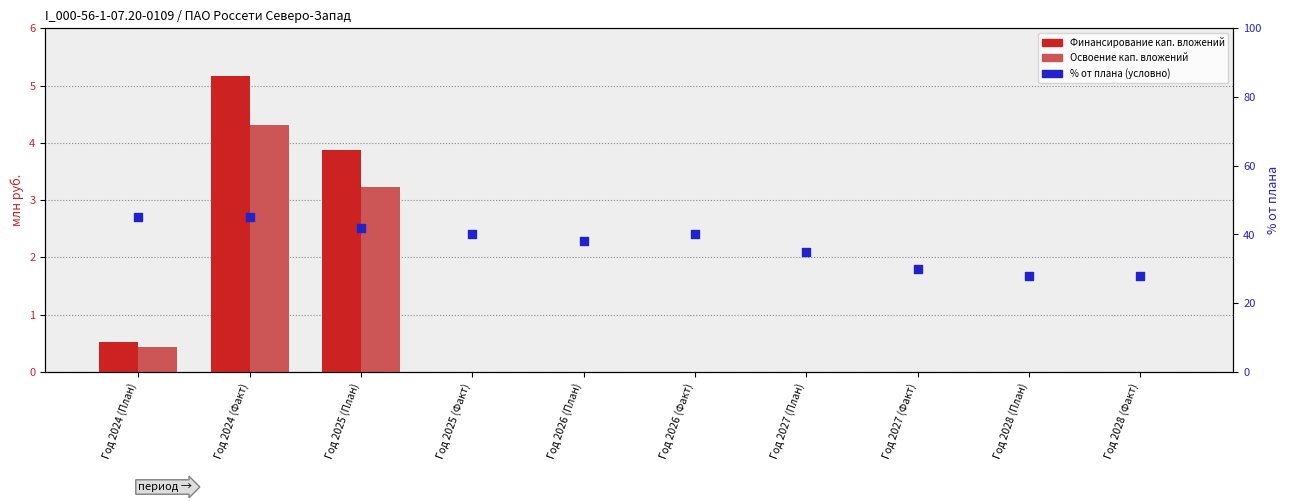

Which series reaches the maximum Y coordinate?

% от плана (условно)